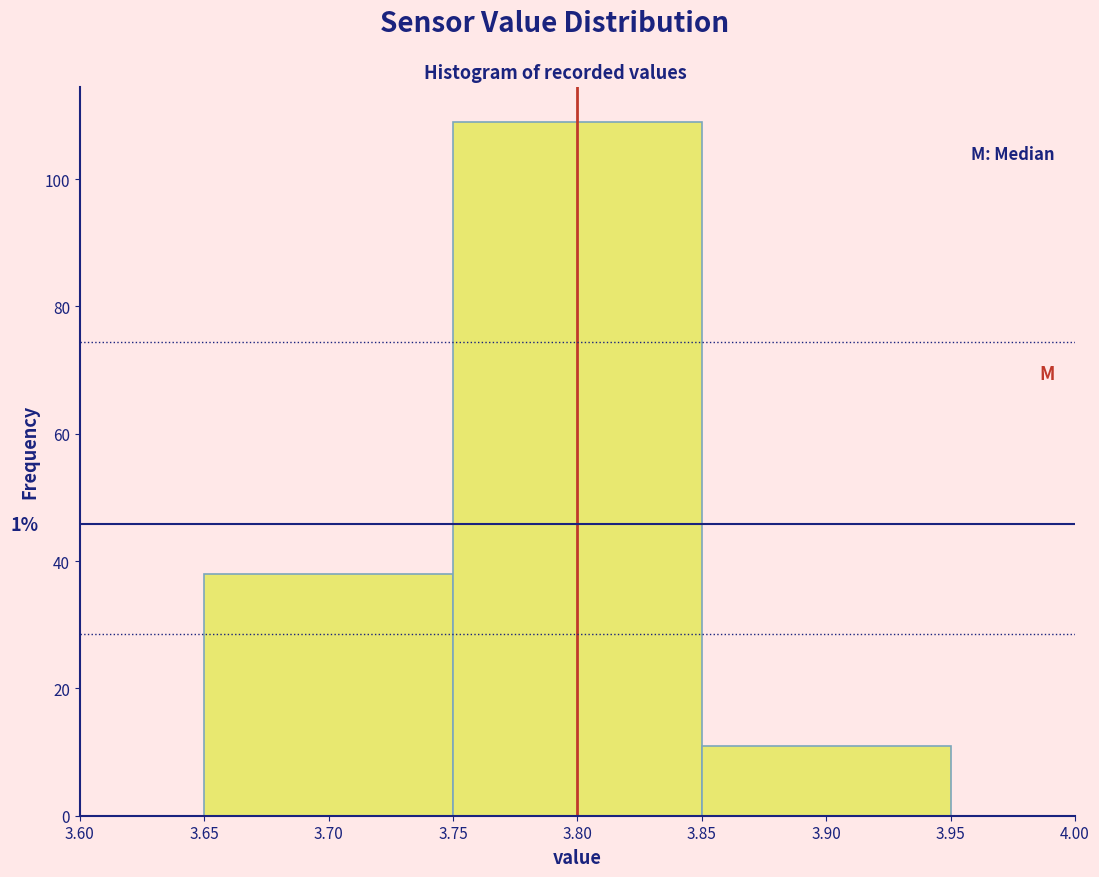

Over which range of the x-axis is the bar tallest?

3.75 to 3.85